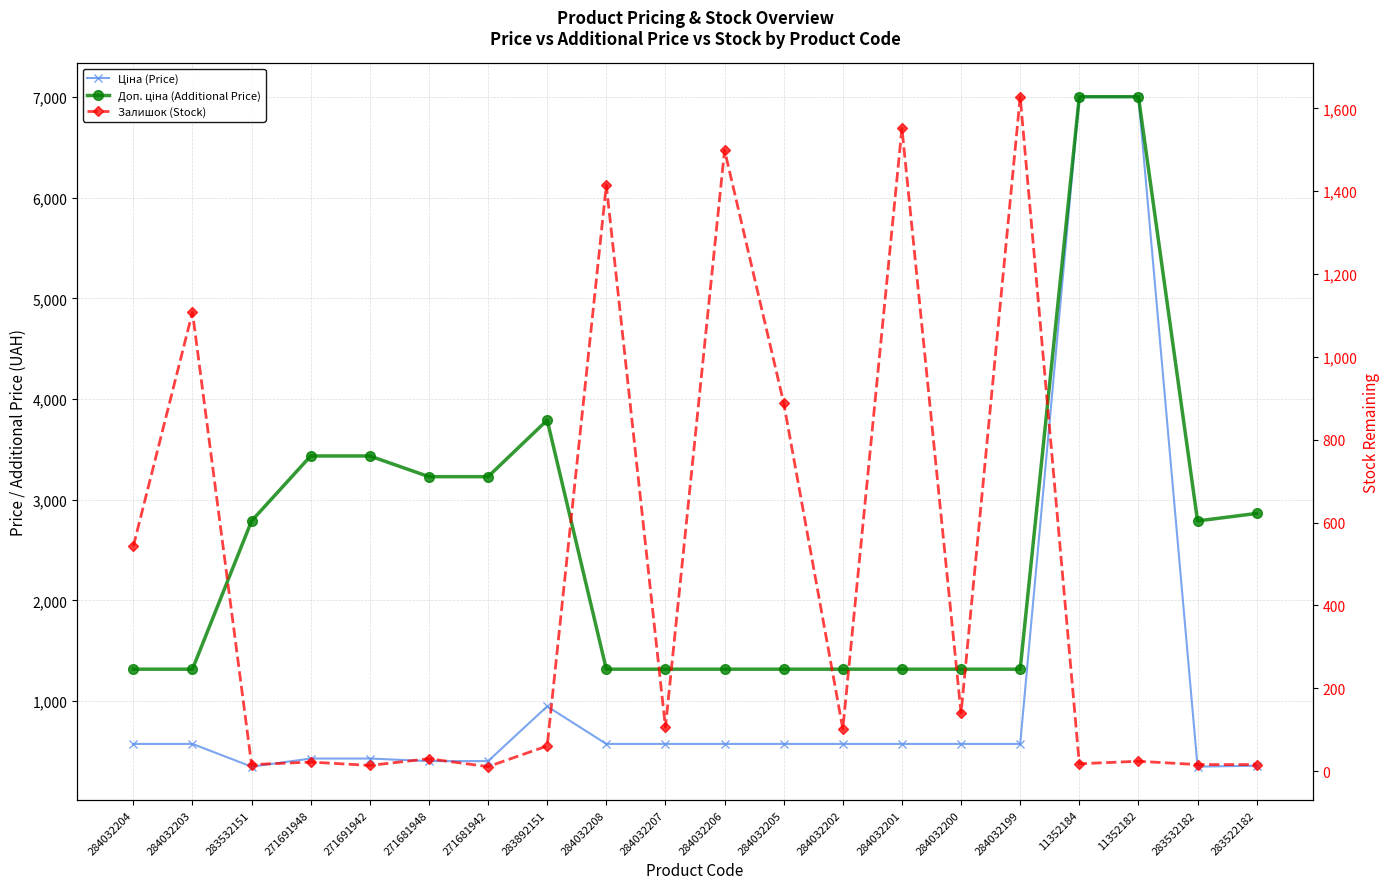

At which label does Доп. ціна (Additional Price) reach its minimum?

284032204